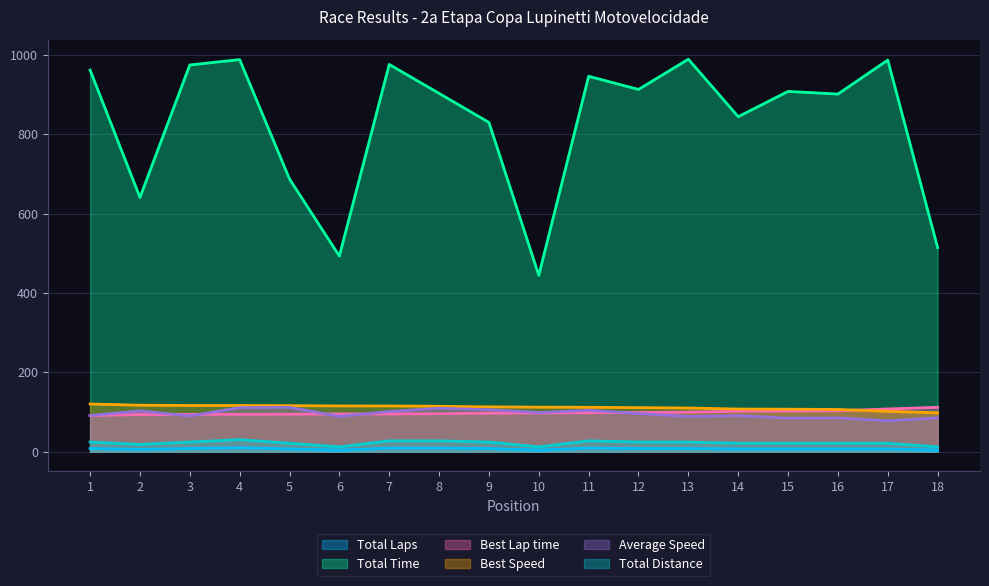

Count the number of categories in the chart.

18